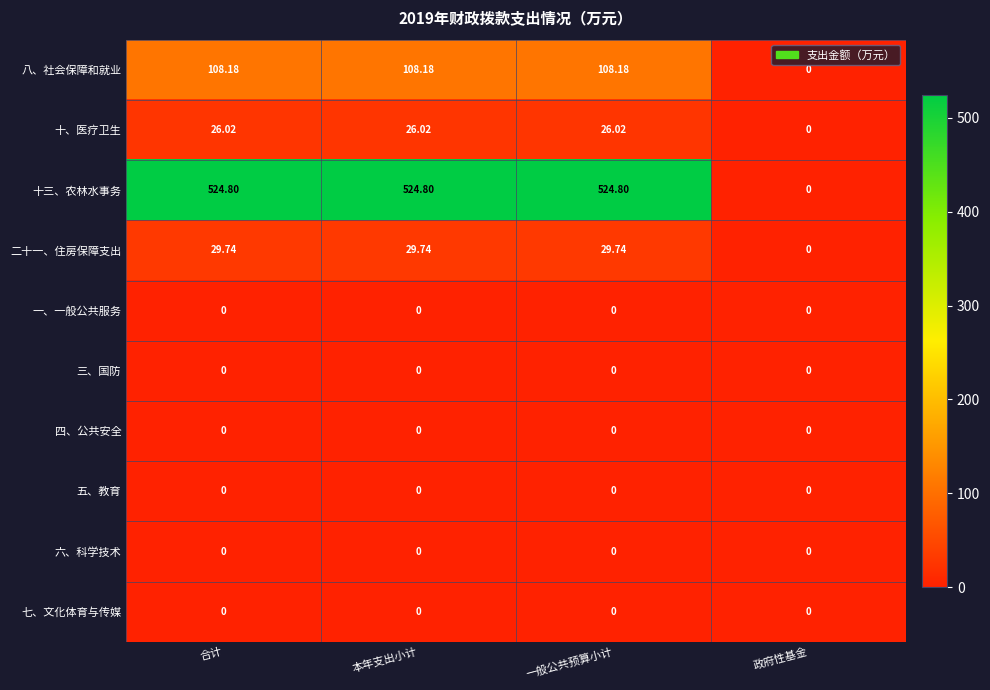

Which series has the largest total across all categories?

十三、农林水事务